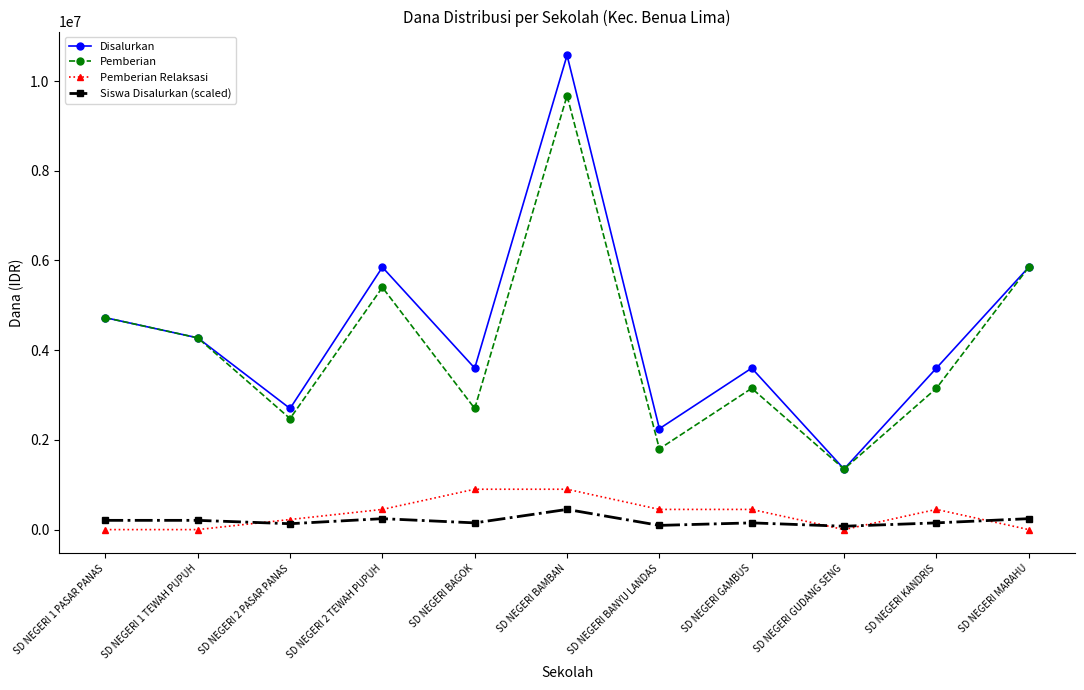

True or false: Pemberian and Siswa Disalurkan (scaled) intersect in this chart.

False